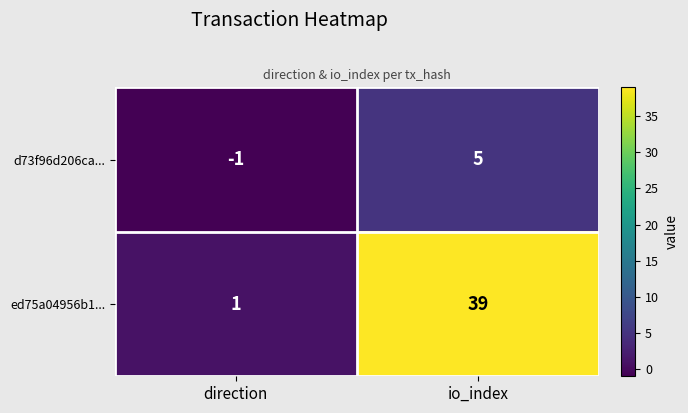

Which category has the lowest value across all series?

direction